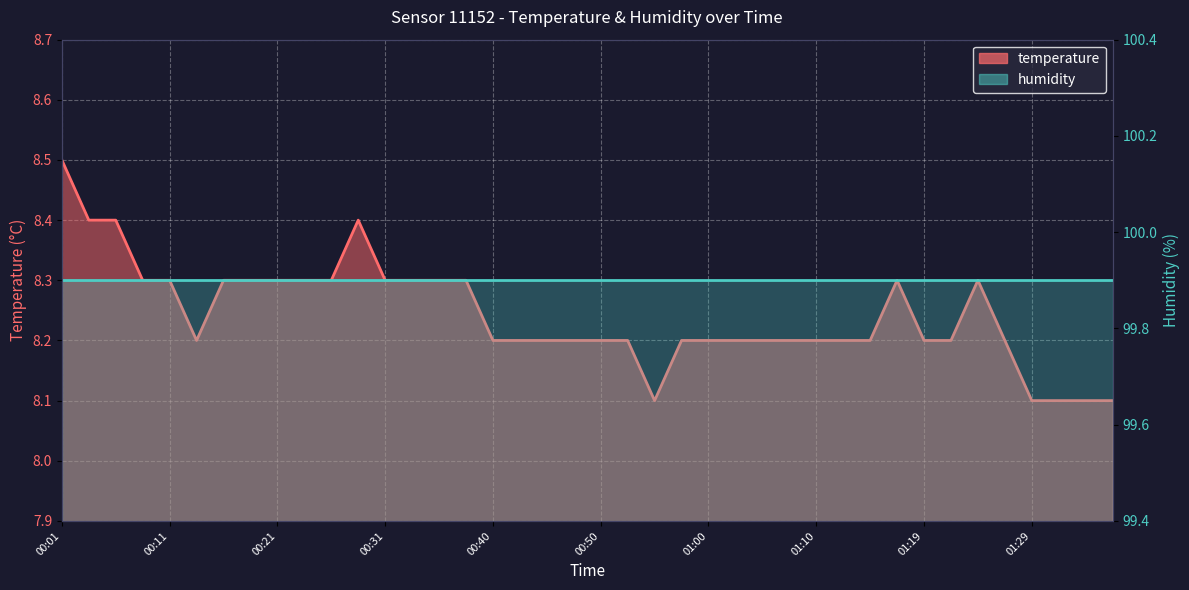

What is the approximate value at 00:01?

8.5